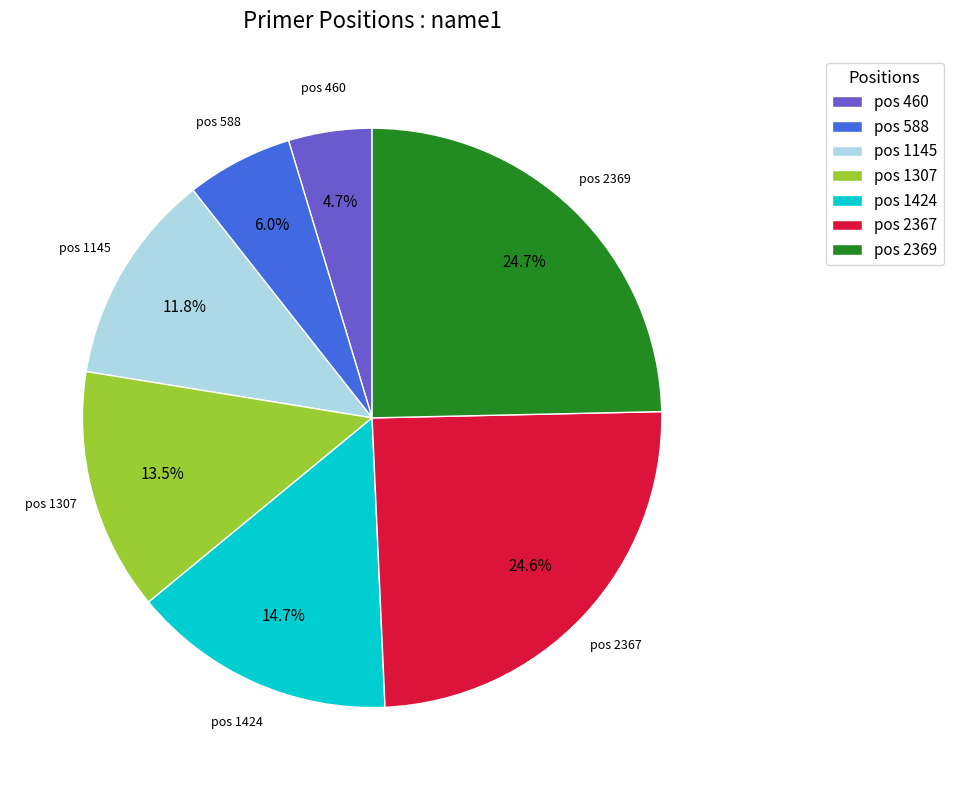

Is pos 460 the majority of the pie?

No